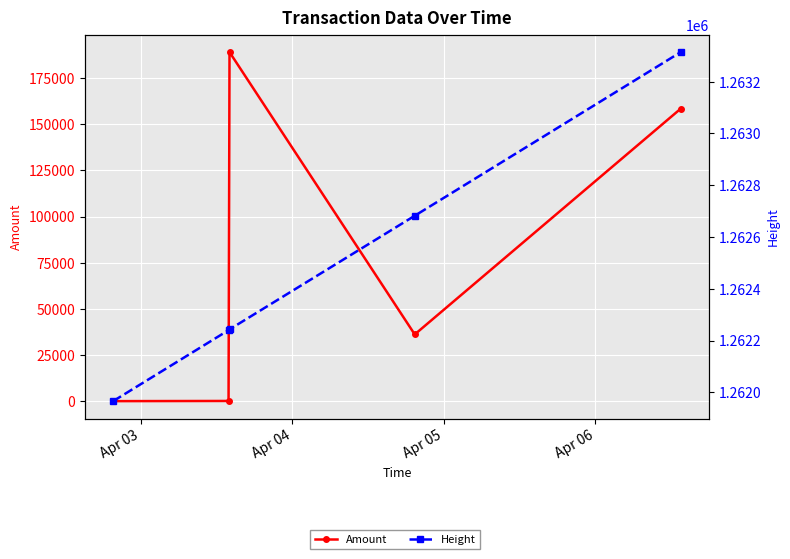

At which label does Amount reach its minimum?

Apr 03